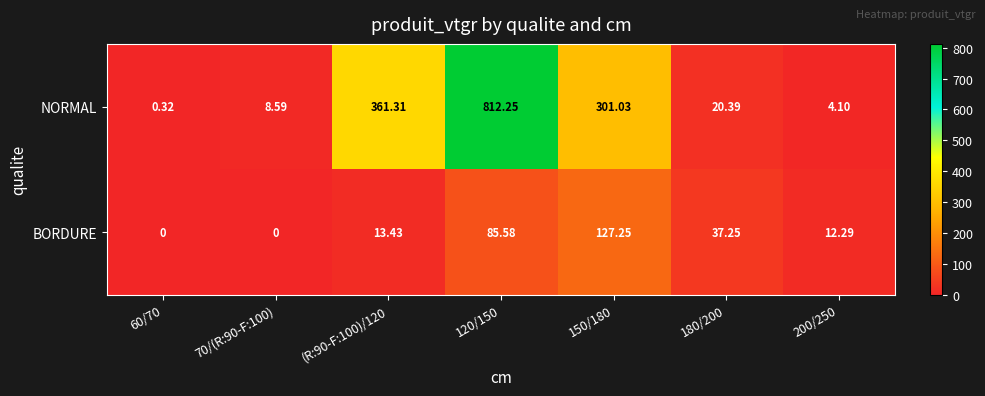

Which series has the largest range (max minus min)?

NORMAL